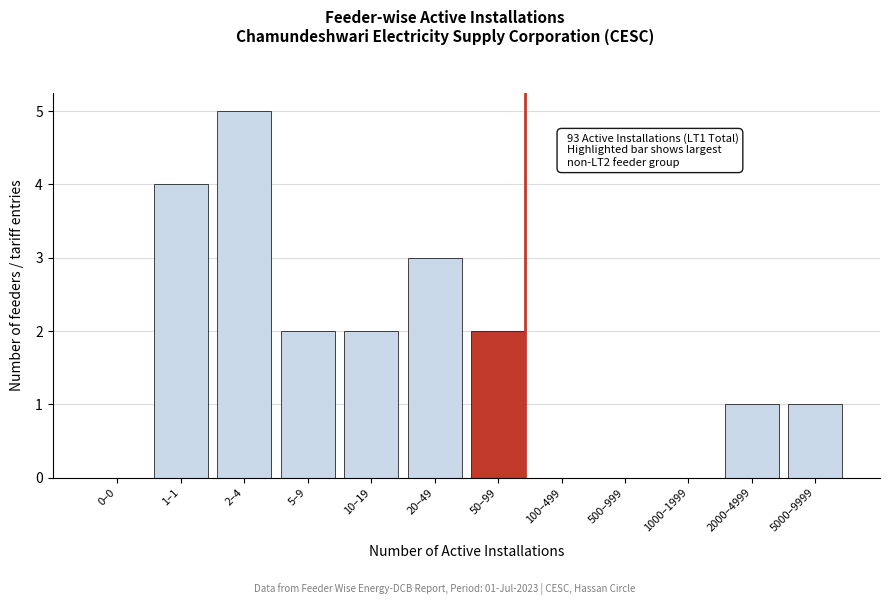

Reading left to right, what are all the values shown in this chart?

0–0=0	1–1=4	2–4=5	5–9=2	10–19=2	20–49=3	50–99=2	100–499=0	500–999=0	1000–1999=0	2000–4999=1	5000–9999=1